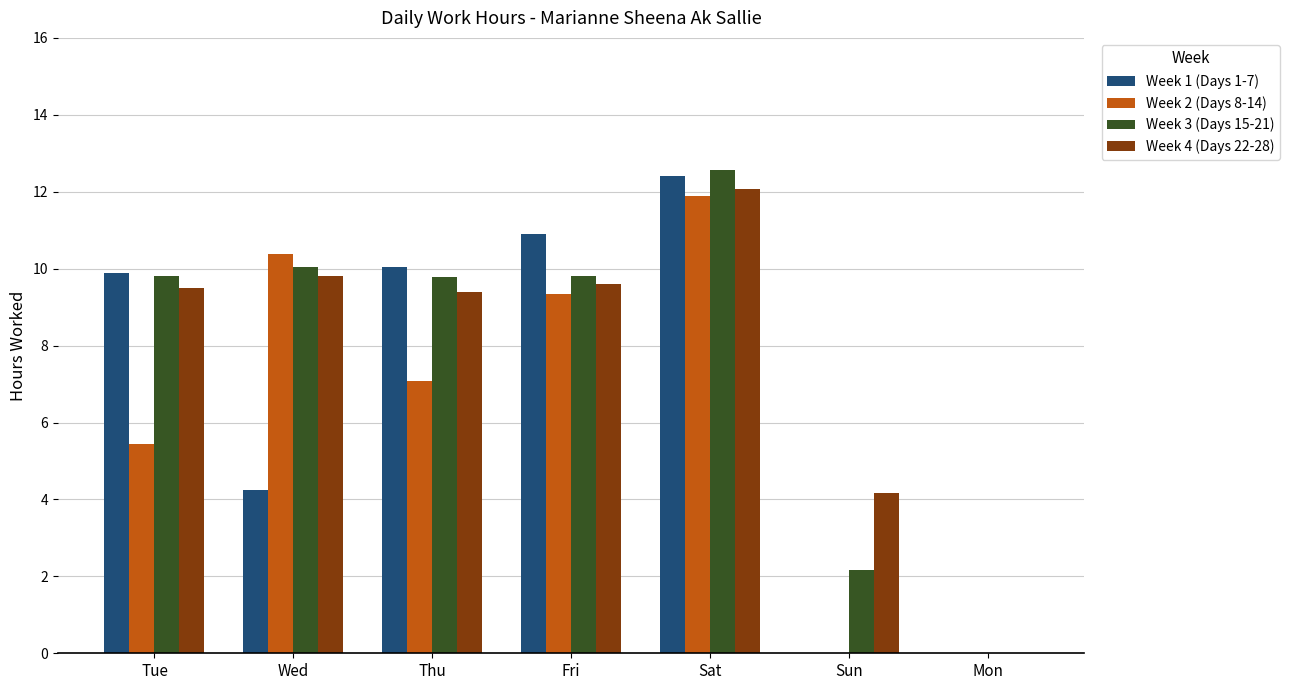

What is the difference between the Week 2 (Days 8-14) values at Sat and Sun?

11.9